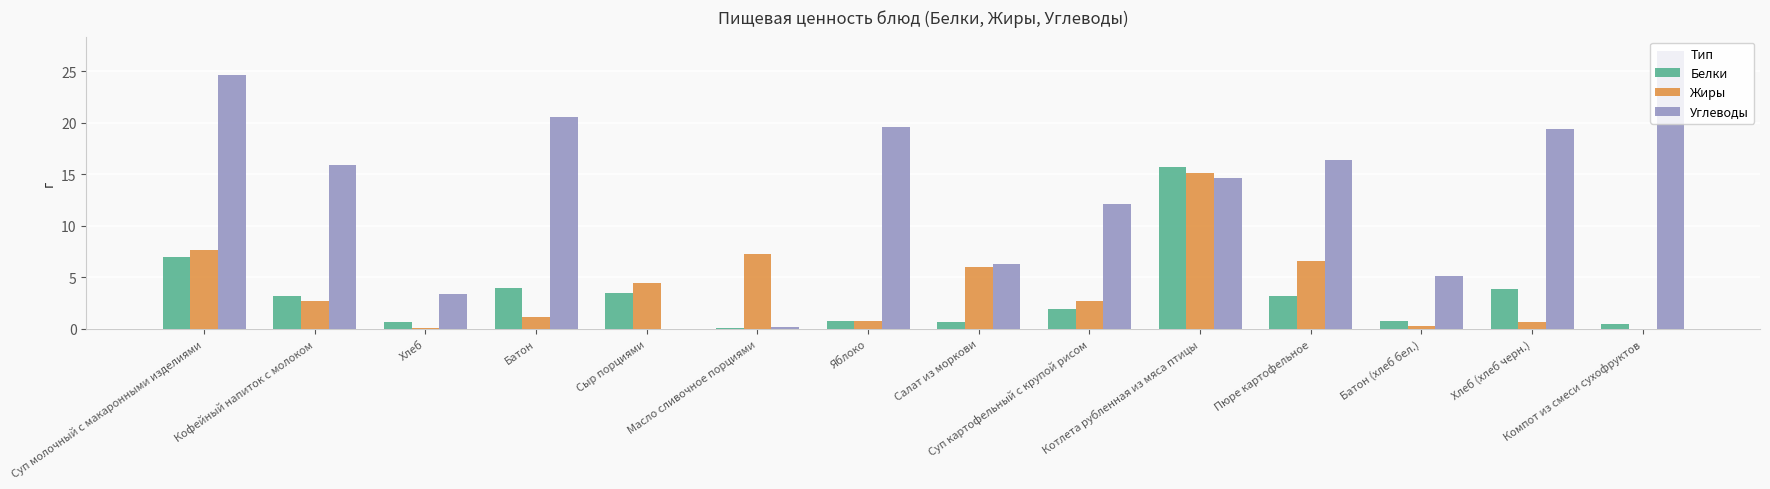

Are the bars grouped side by side (vs. stacked)?

Yes